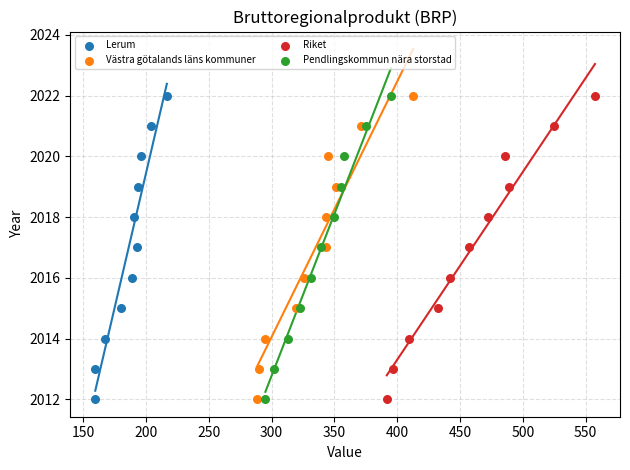

What are all the series names shown in the legend?

Lerum, Västra götalands läns kommuner, Riket, Pendlingskommun nära storstad